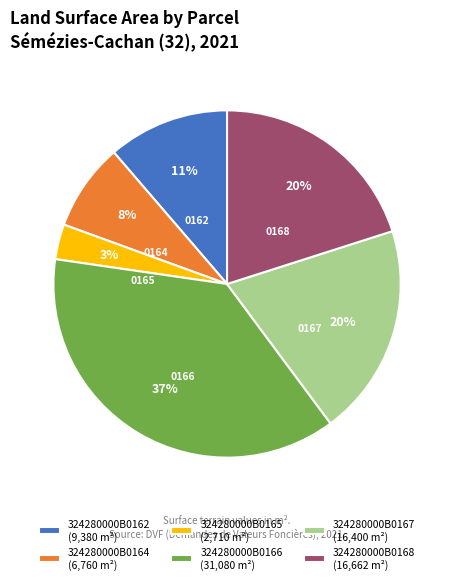

How many segments does this pie chart have?

6